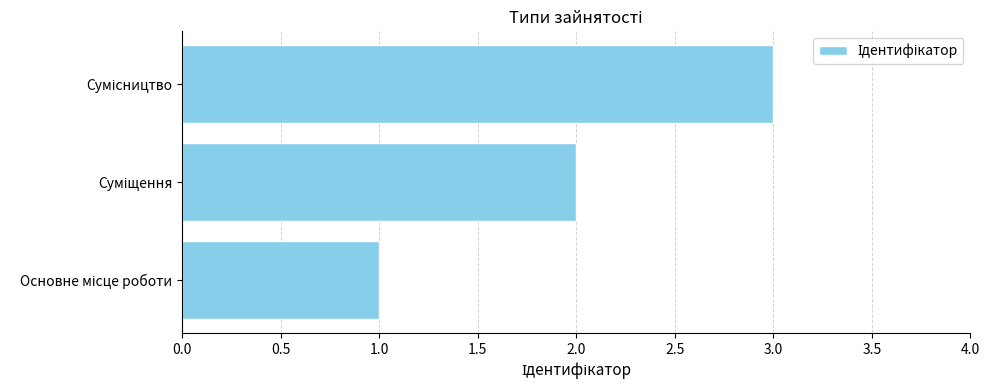

Are the bars grouped side by side (vs. stacked)?

No